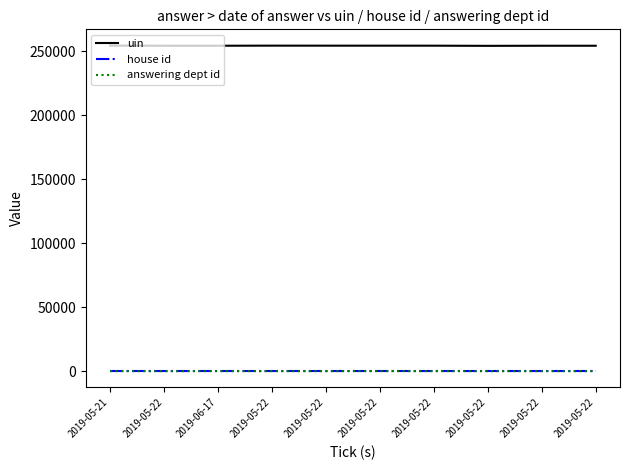

True or false: house id and answering dept id cross at least once.

False